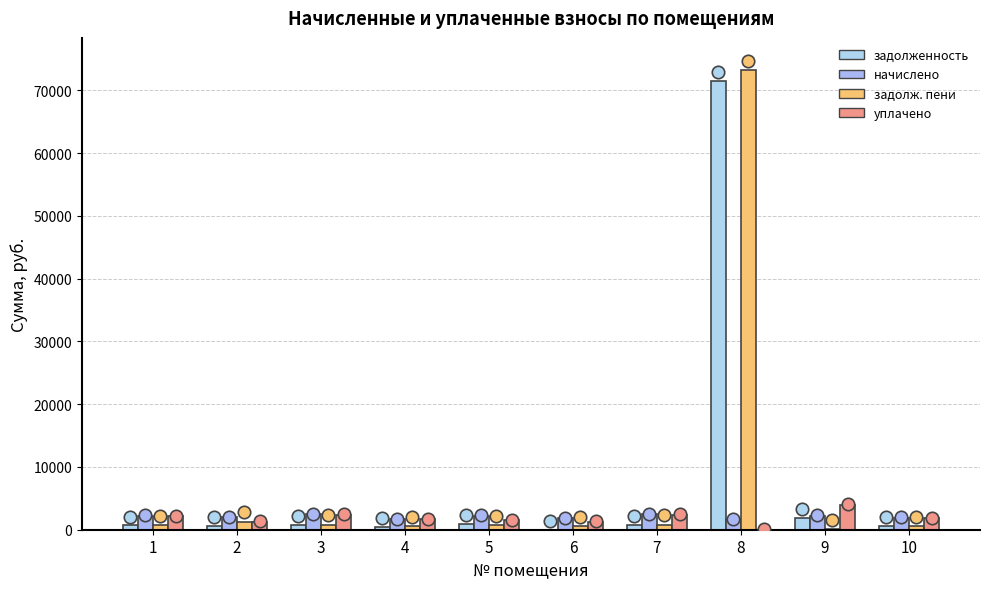

Which series contains the highest Y value?

задолж. пени